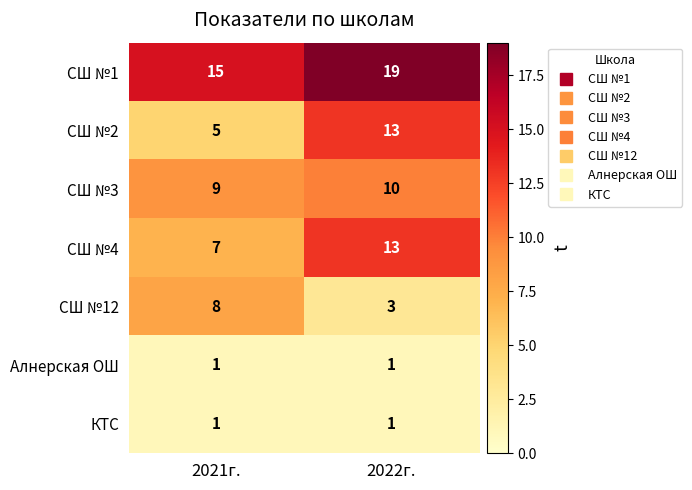

What is the smallest value displayed?

1